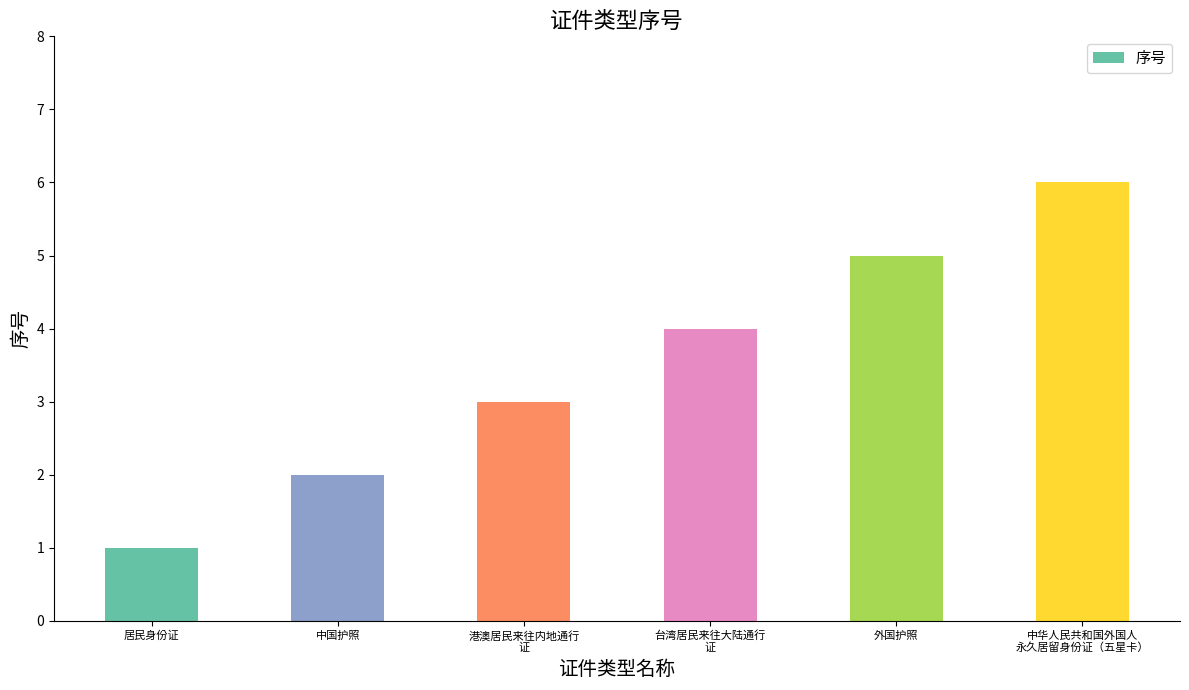

What is the smallest value displayed?

1